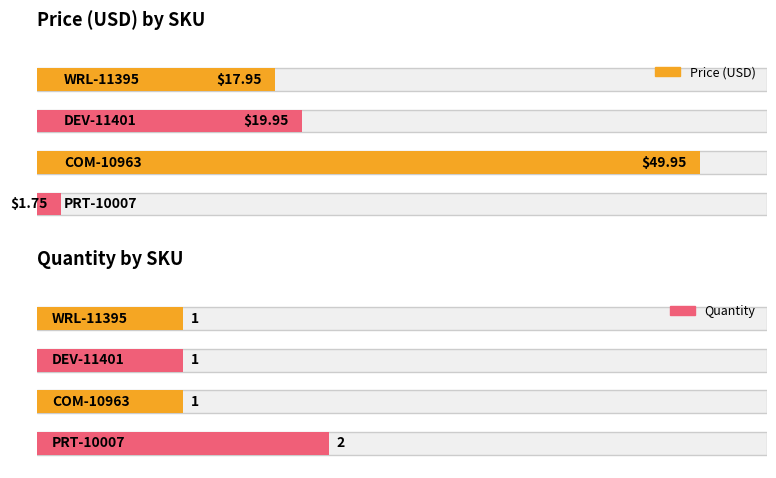

Reading left to right, what are all the values shown in this chart?

Price (USD): 17.9	19.9	50.0	1.8
Quantity: 1.0	1.0	1.0	2.0